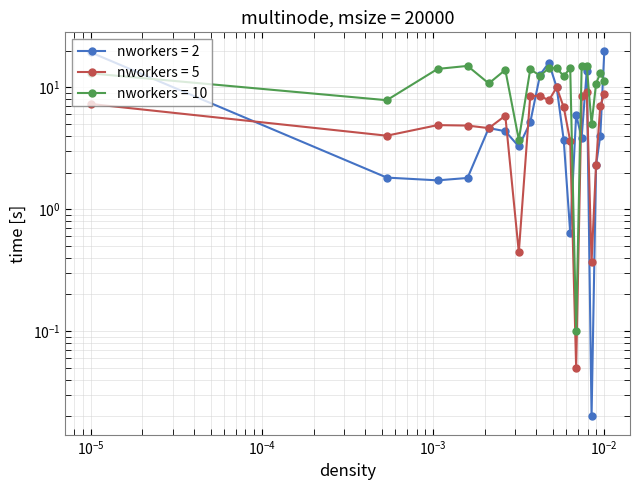

Which category has the highest value across all series?

20